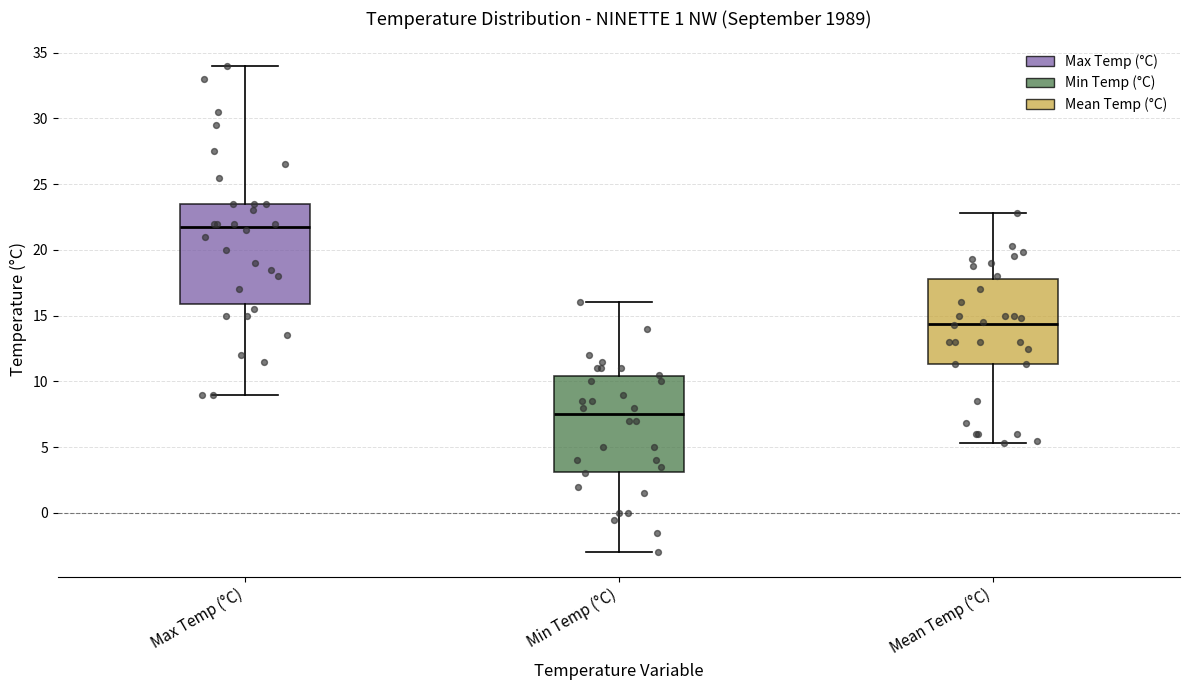

Where does the median line of the box for Mean Temp (°C) sit on the y-axis? The values are not printed on the chart, so give them approximately, as read against the axis.

14.5